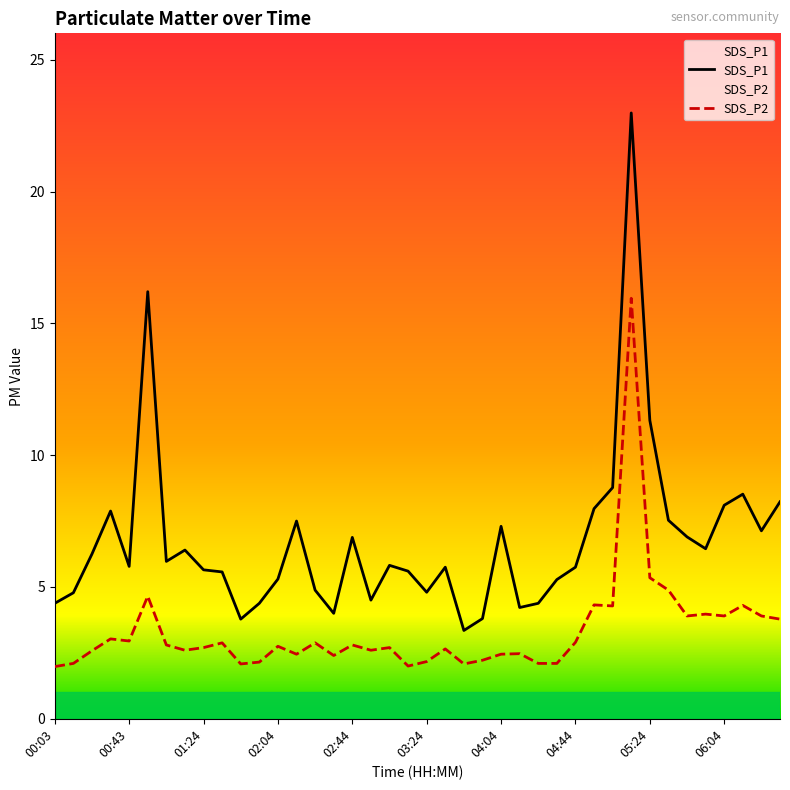

Where is the first local minimum for SDS_P1?

00:43